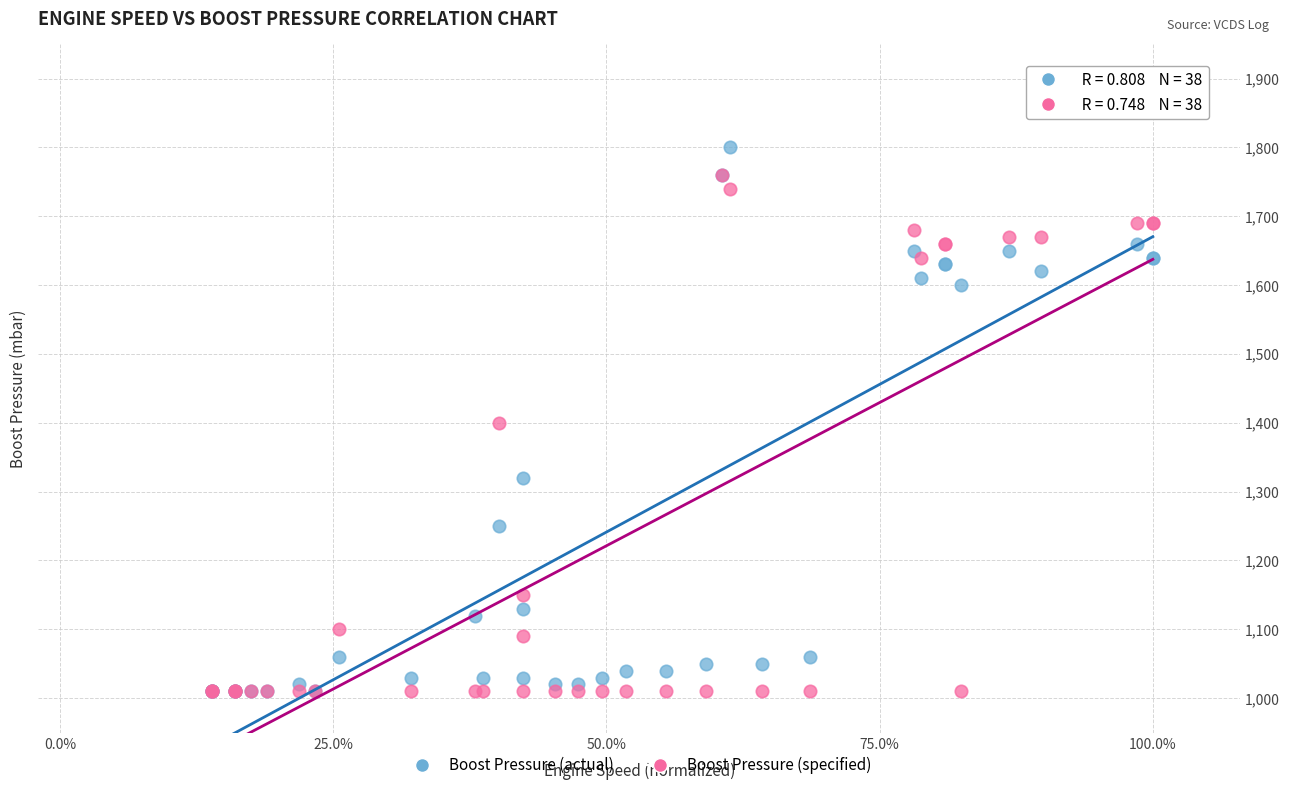

In the Boost Pressure (specified) series, what Y value is closest to 1385?

1400